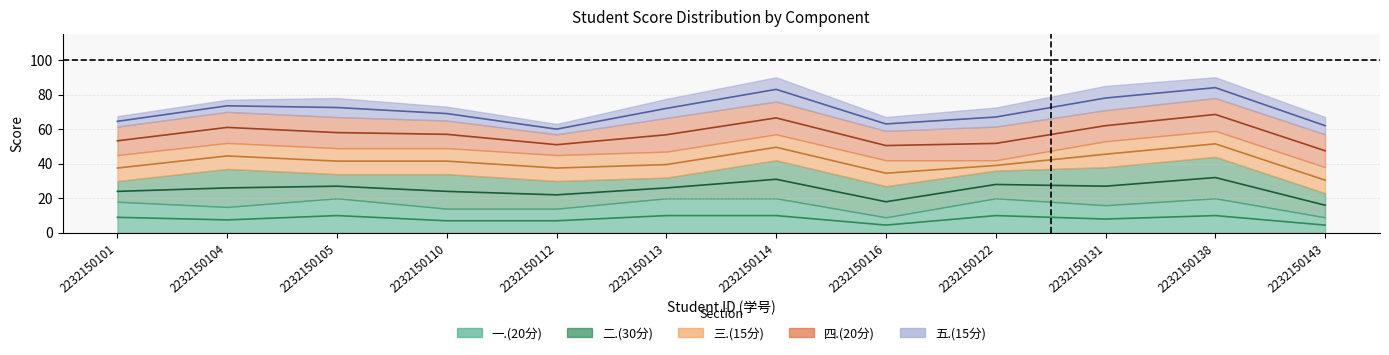

The value of 总分 at 2232150113 is 16.1. True or false?

False